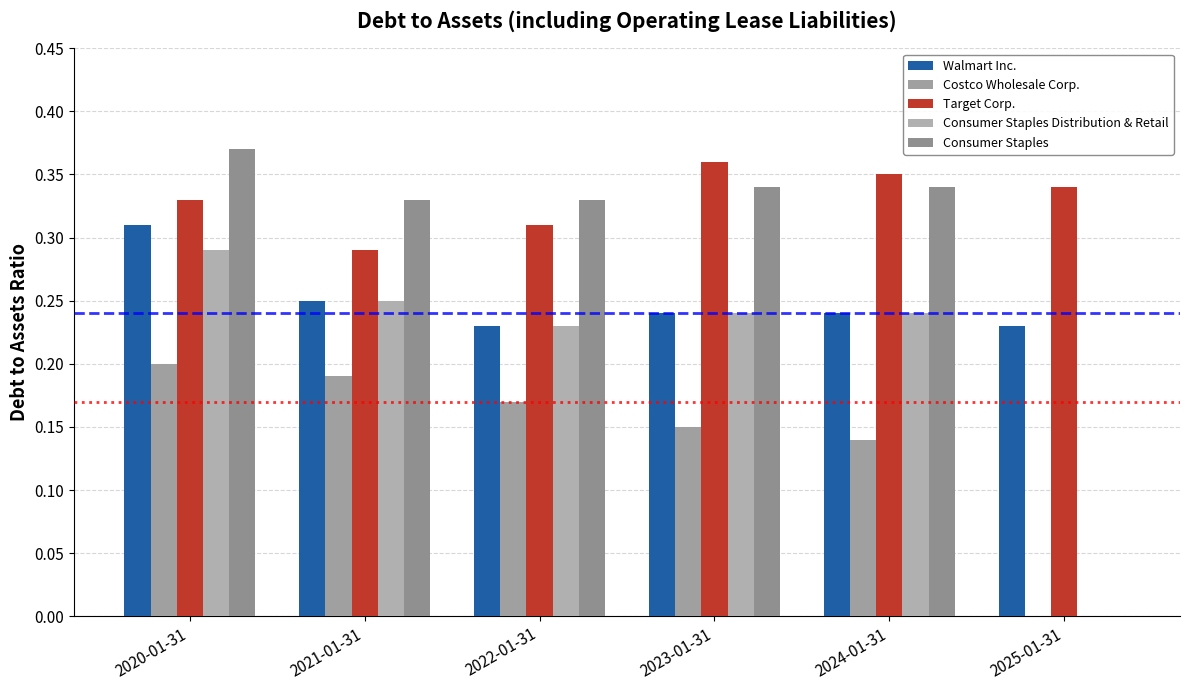

Reading right to left, transcribe all the data shown in this chart.

Walmart Inc.: 0.2	0.2	0.2	0.2	0.2	0.3
Costco Wholesale Corp.: 0.0	0.1	0.1	0.2	0.2	0.2
Target Corp.: 0.3	0.3	0.4	0.3	0.3	0.3
Consumer Staples Distribution & Retail: 0.0	0.2	0.2	0.2	0.2	0.3
Consumer Staples: 0.0	0.3	0.3	0.3	0.3	0.4